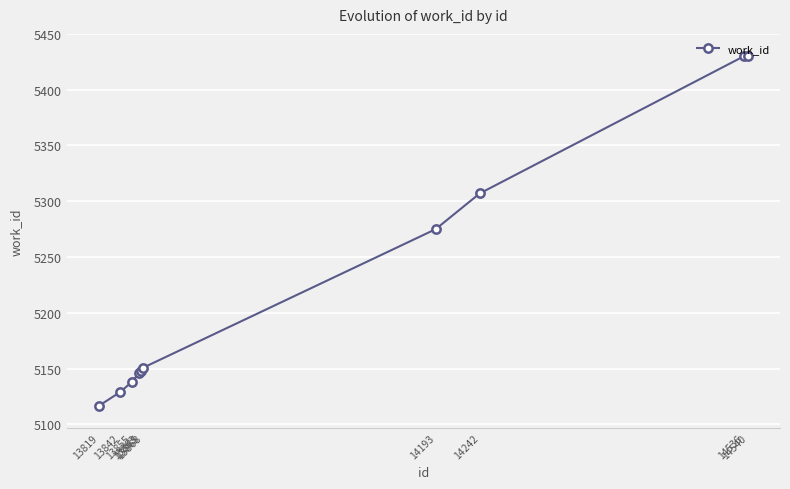

What is the difference between the maximum and second lowest values?

301